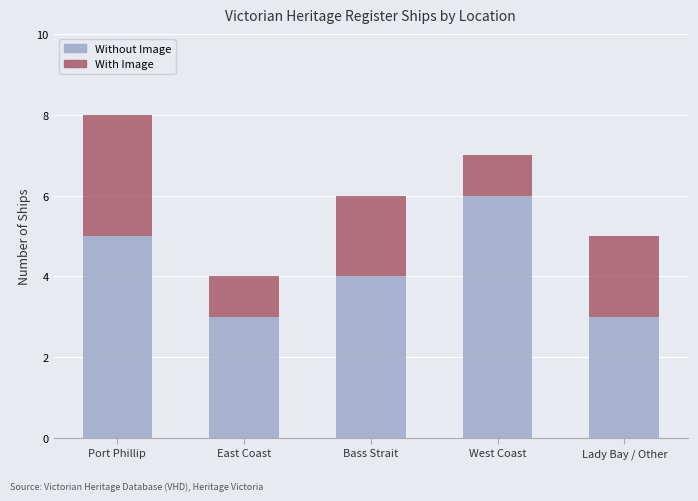

What is the sum of the Without Image values at East Coast and West Coast?

9